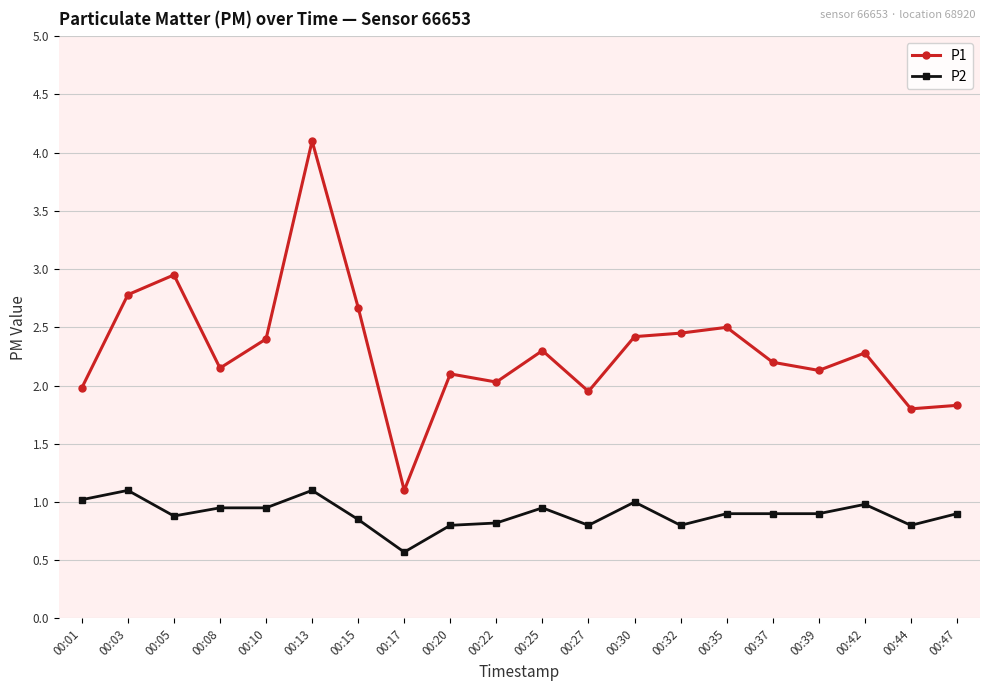

At which label does P1 first exceed 2?

00:03